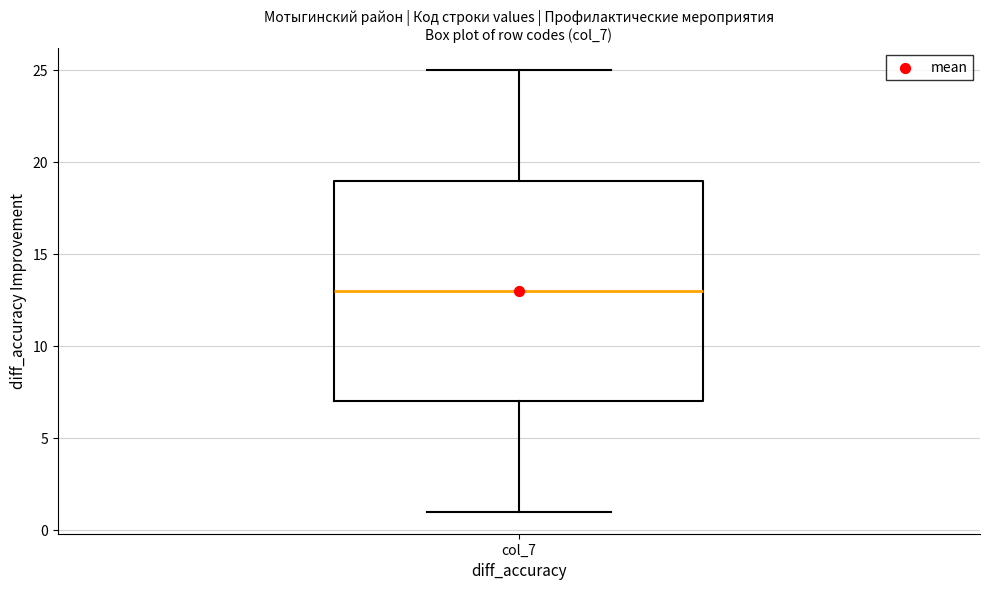

Read this box plot against the y-axis: the position of the median line, the range covered by the box, and the ends of both whiskers. The values are not printed on the chart, so give them approximately, as read against the axis.

median 13, box 7 to 19, whiskers 1 to 25